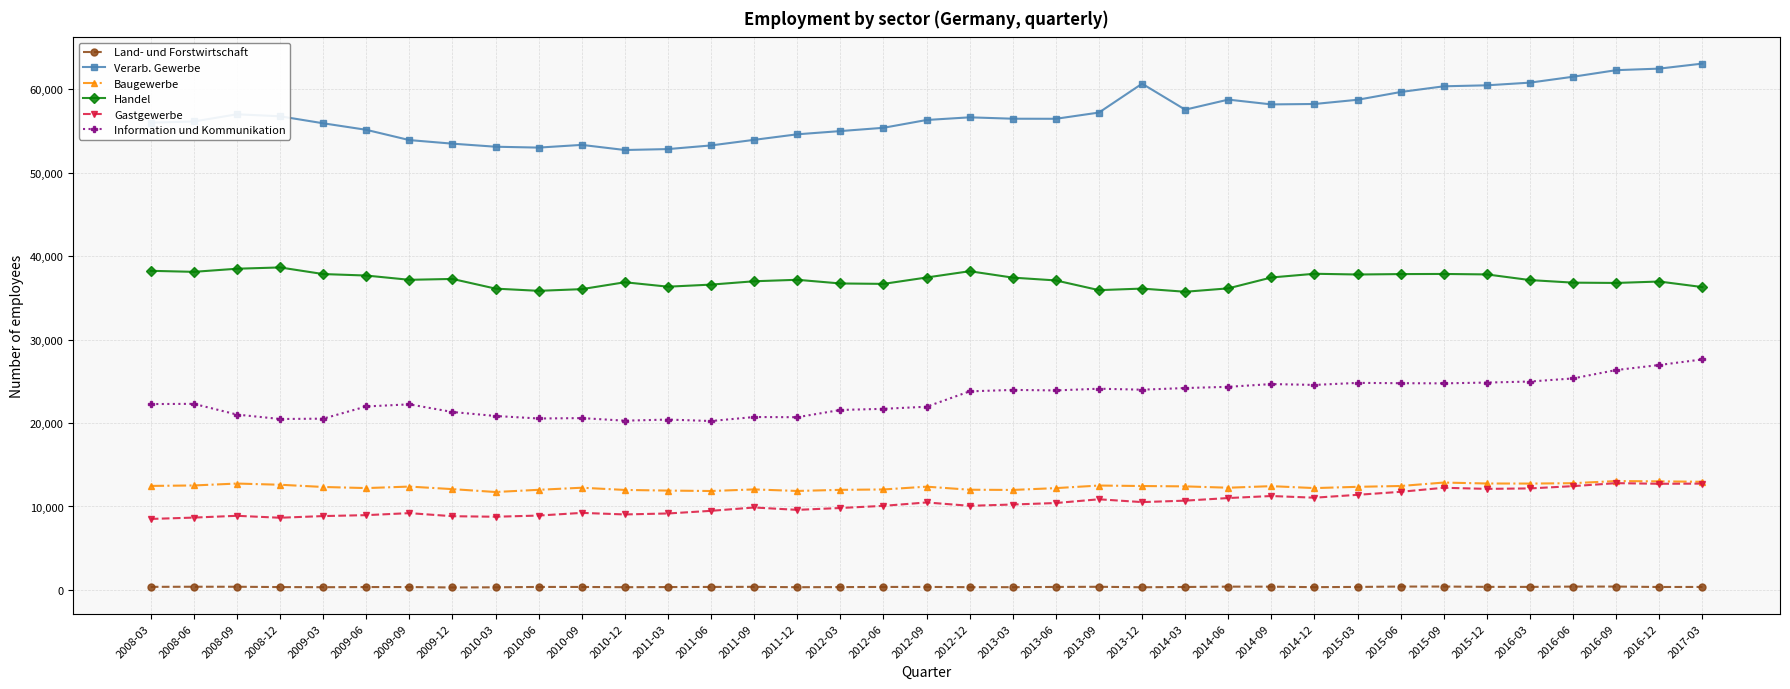

At 2011-09, list the series in order from smallest to largest.

Land- und Forstwirtschaft, Gastgewerbe, Baugewerbe, Information und Kommunikation, Handel, Verarb. Gewerbe